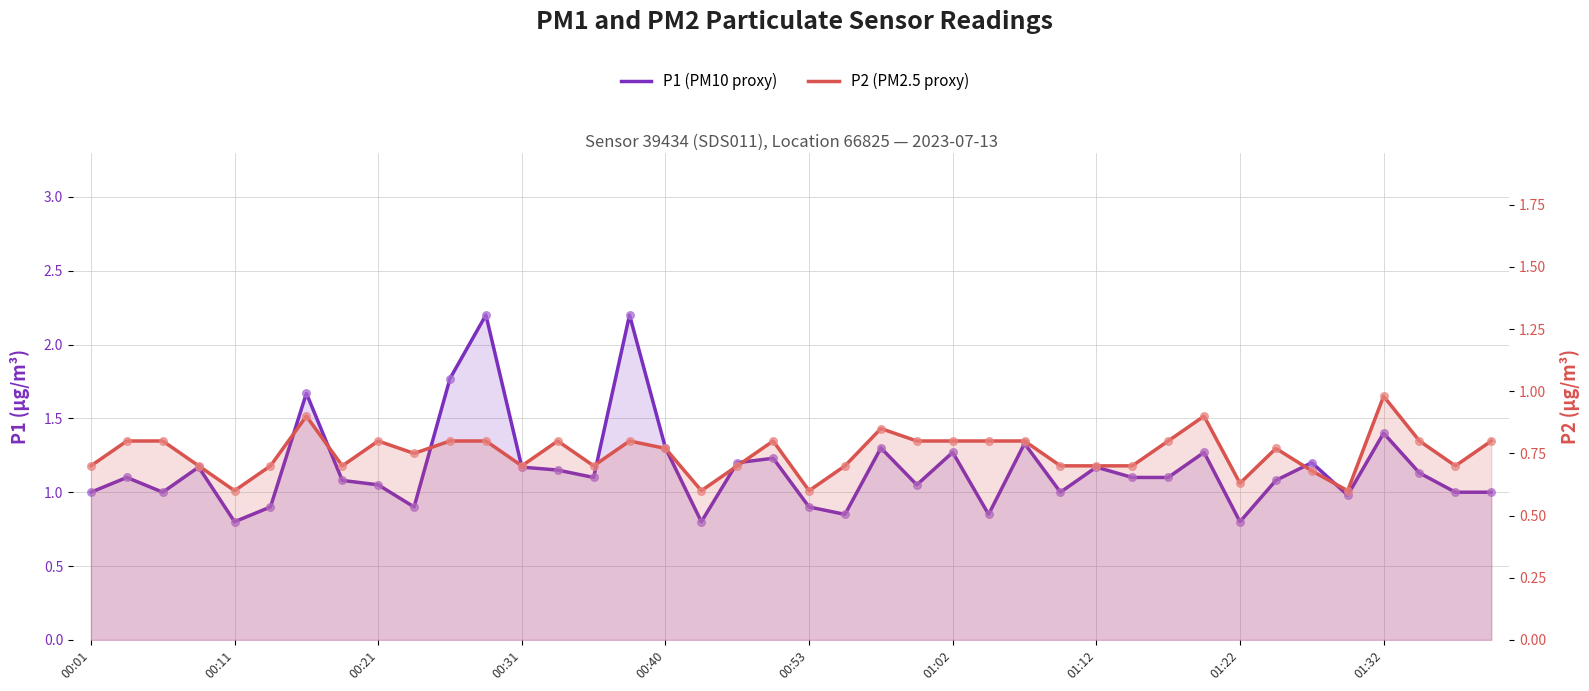

At which category is the sum across all series the highest?

11